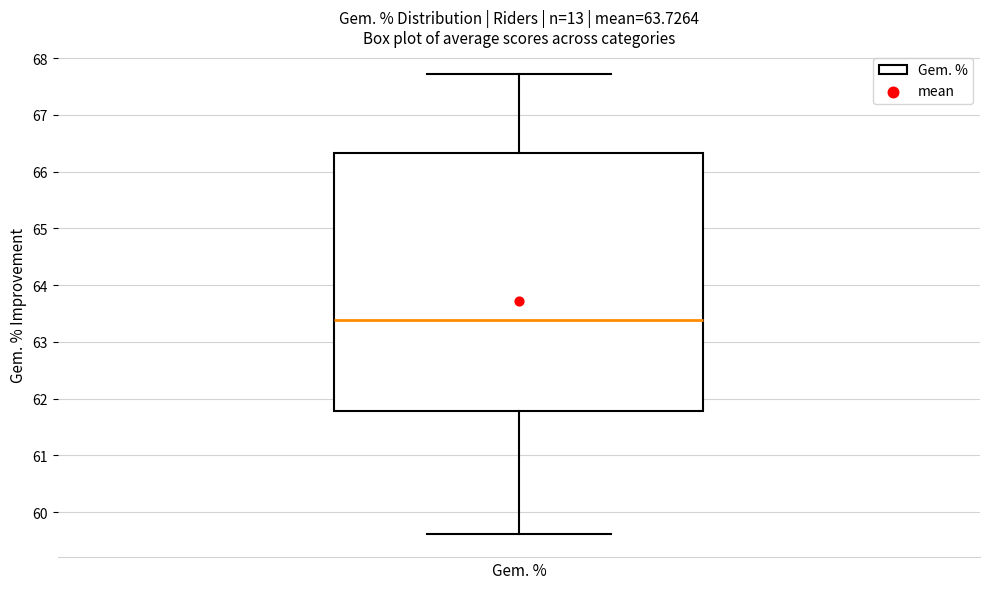

Transcribe this box plot: give where the median line is, the range the box spans, and where the two whiskers end, as read against the y-axis. The values are not printed on the chart, so give them approximately, as read against the axis.

median 63.4, box 61.8 to 66.3, whiskers 59.6 to 67.7